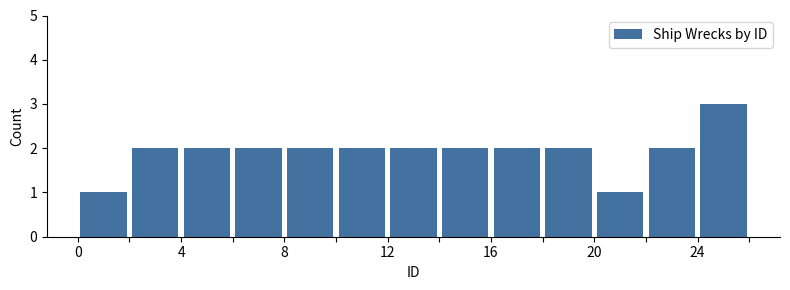

Reading left to right, transcribe this chart: for each bar, give the range it covers on the x-axis and its height. The values are not printed on the chart, so give them approximately, as read against the axis.

0 to 2: 1
2 to 4: 2
4 to 6: 2
6 to 8: 2
8 to 10: 2
10 to 12: 2
12 to 14: 2
14 to 16: 2
16 to 18: 2
18 to 20: 2
20 to 22: 1
22 to 24: 2
24 to 26: 3